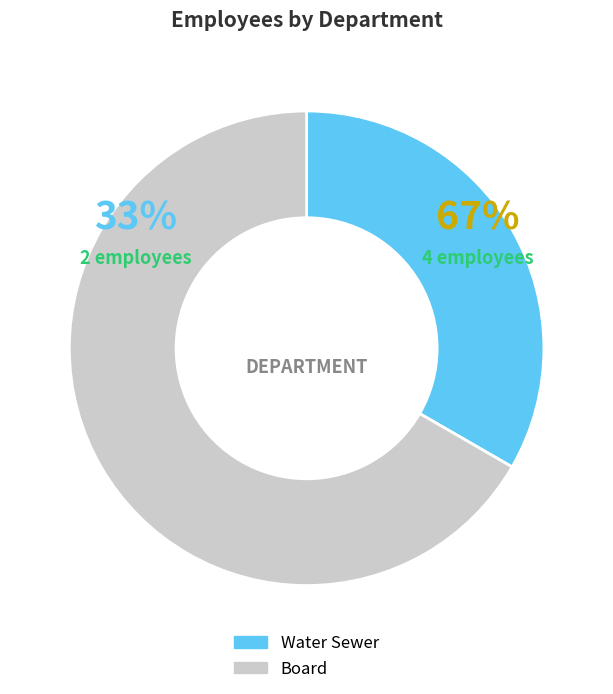

What is the change in value from Water Sewer to Board?

+2